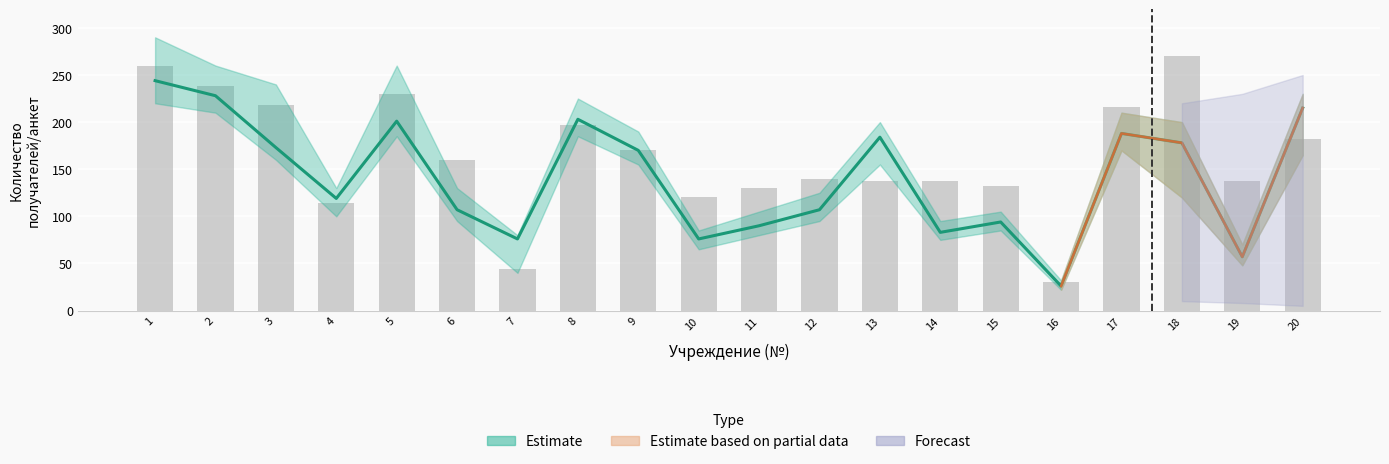

Which label corresponds to the largest value in the chart?

1